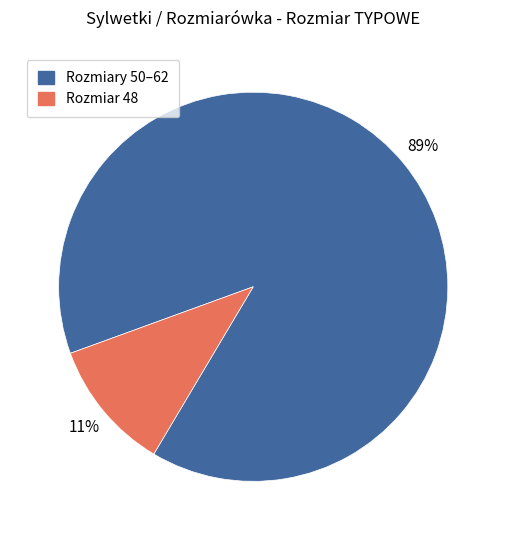

To the nearest percent, what is the difference between the largest and smallest slice percentages?

78%